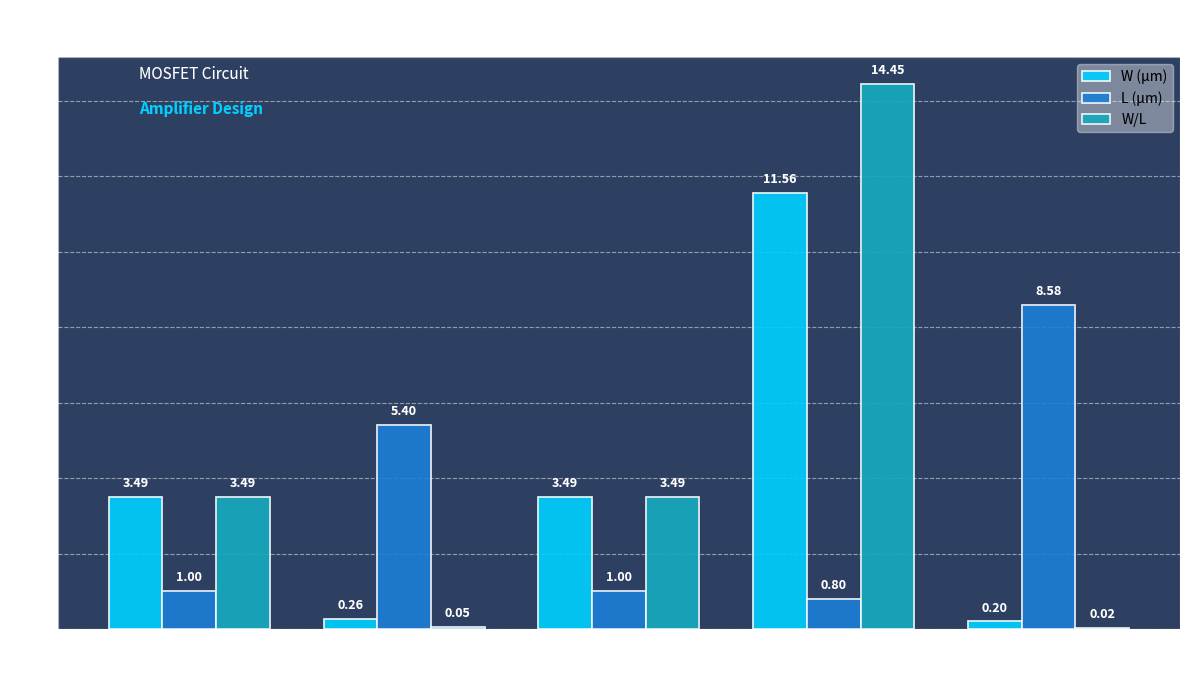

Between DP (n) and CM (p), which series saw the biggest shift?

L (µm)